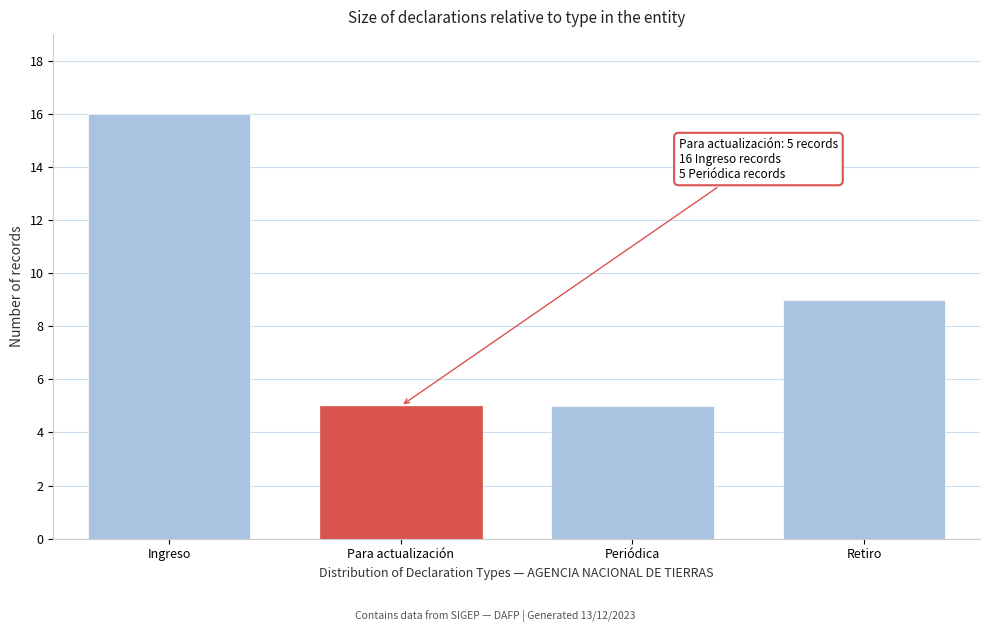

Reading right to left, what are all the values shown in this chart?

9	5	5	16